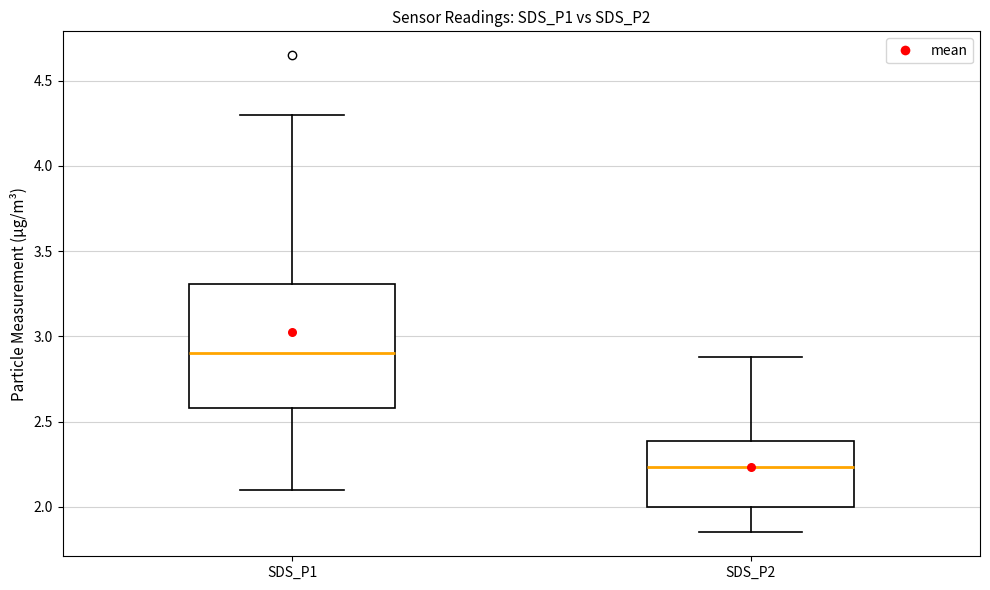

Reading left to right, read every box against the y-axis: the position of its median line, the range the box covers, and the ends of its whiskers. The values are not printed on the chart, so give them approximately, as read against the axis.

SDS_P1: median 2.90, box 2.60 to 3.30, whiskers 2.10 to 4.30
SDS_P2: median 2.25, box 2.00 to 2.40, whiskers 1.85 to 2.90